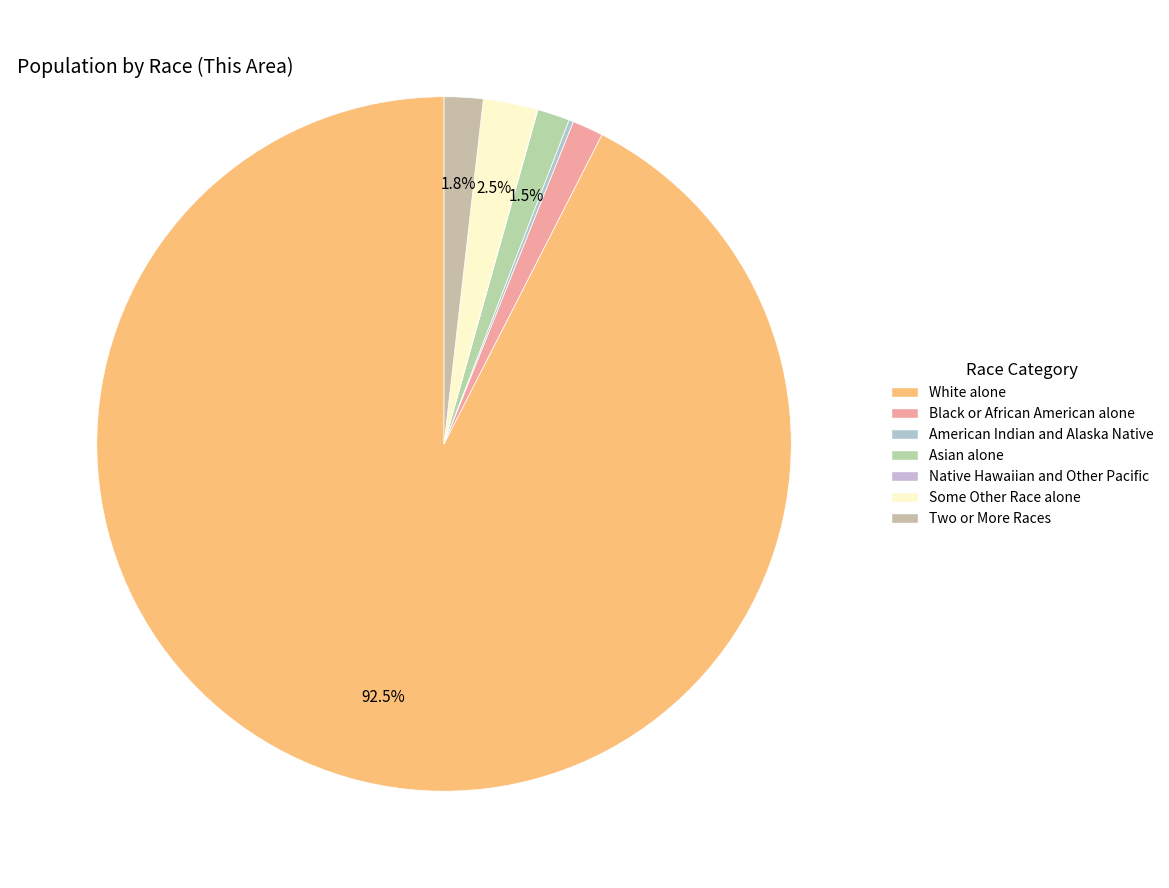

Rank the categories by value from highest to lowest.

White alone, Some Other Race alone, Two or More Races, Asian alone, Black or African American alone, American Indian and Alaska Native, Native Hawaiian and Other Pacific